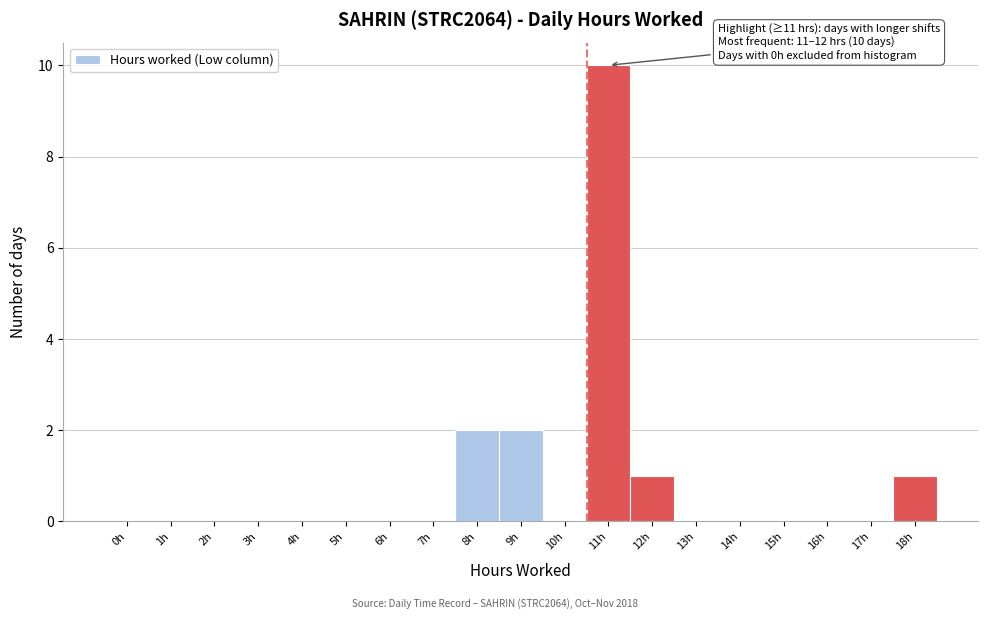

Reading left to right, extract all data points from this chart.

0h=0	1h=0	2h=0	3h=0	4h=0	5h=0	6h=0	7h=0	8h=2	9h=2	10h=0	11h=10	12h=1	13h=0	14h=0	15h=0	16h=0	17h=0	18h=1